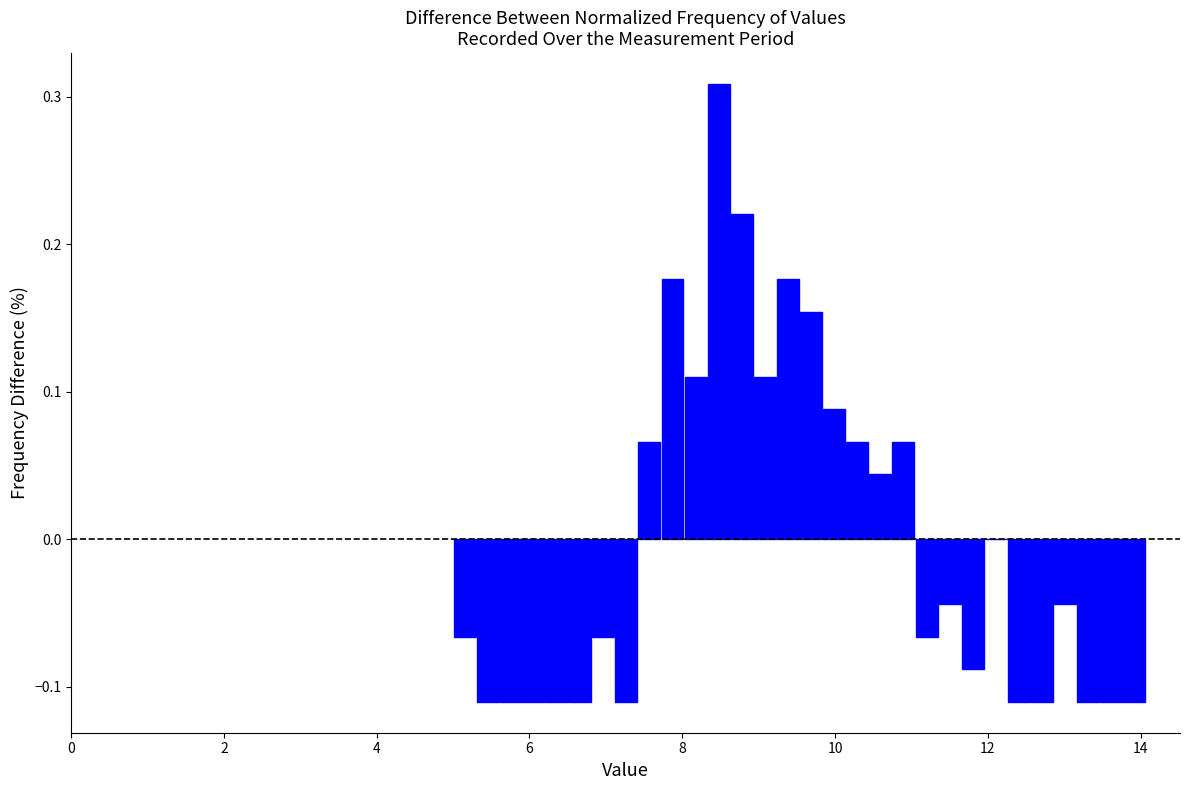

Read against the x-axis, roughly where is the centre of the tallest bar?

8.4